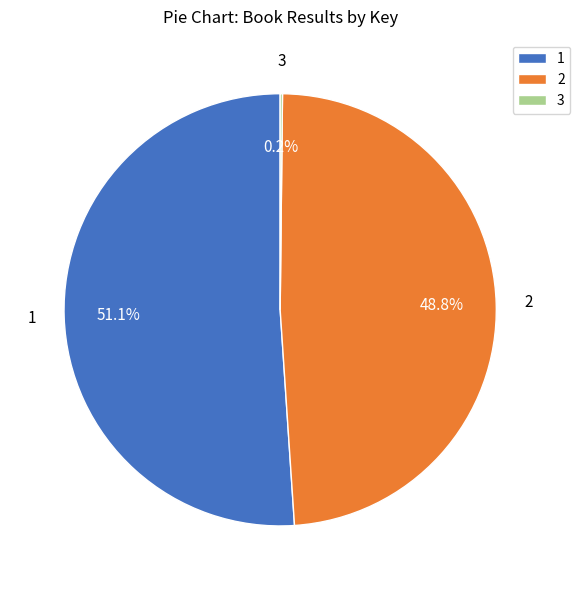

Combined, what portion of the pie is 2 and 1?

99.8%